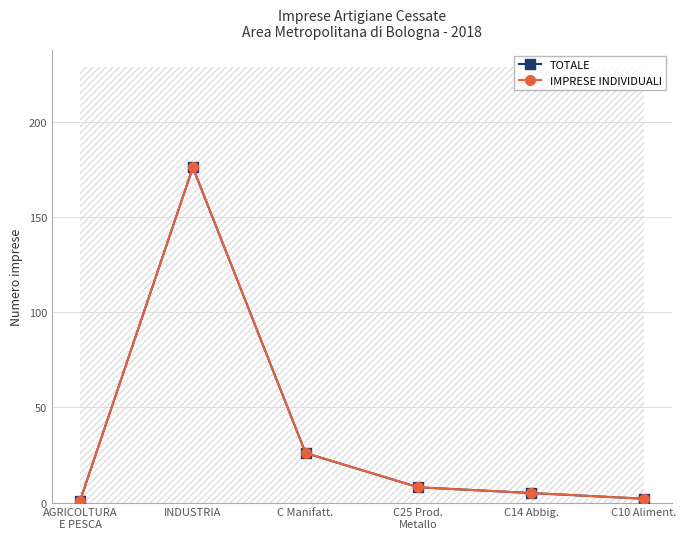

Reading left to right, extract all data points from this chart.

TOTALE: 1	176	26	8	5	2
IMPRESE INDIVIDUALI: 1	176	26	8	5	2